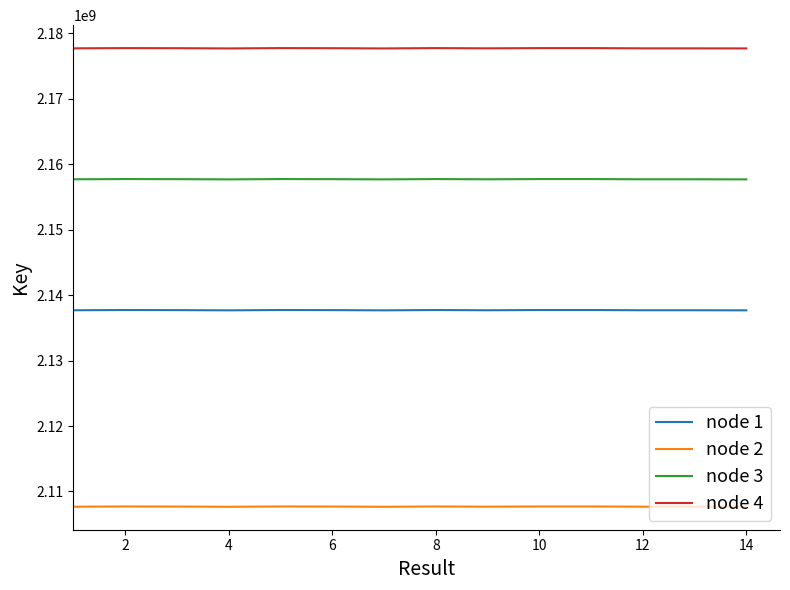

True or false: node 3 and node 1 intersect in this chart.

False